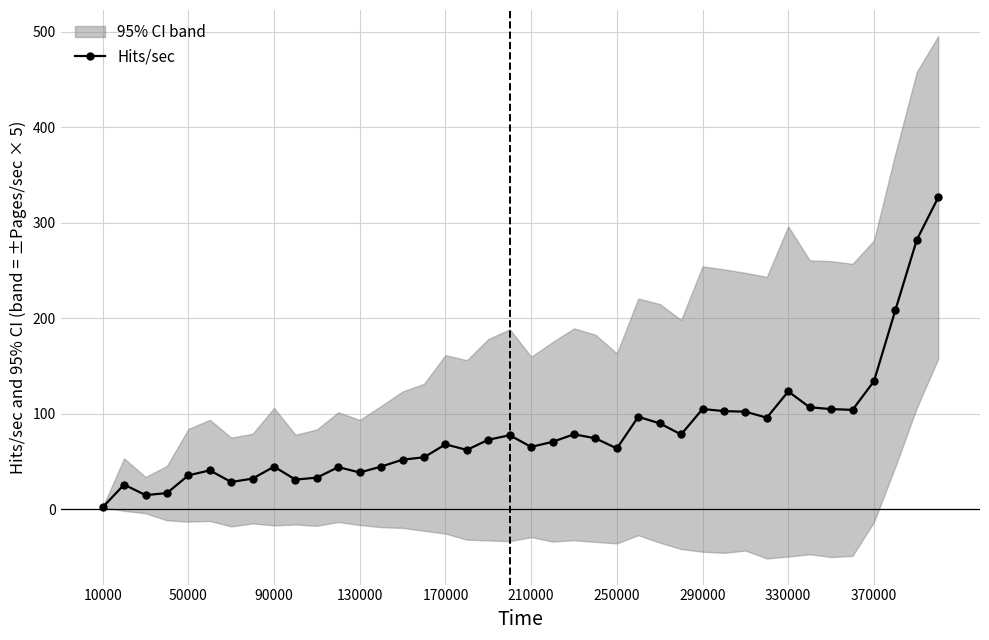

What is the highest value of the Hits/sec series?

326.5